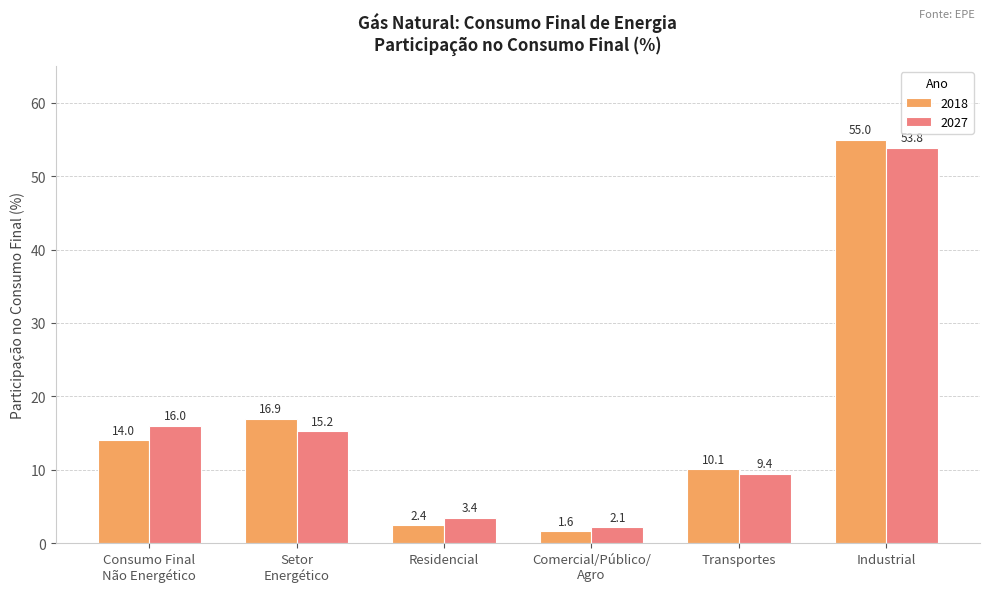

Which series has the largest range (max minus min)?

2018